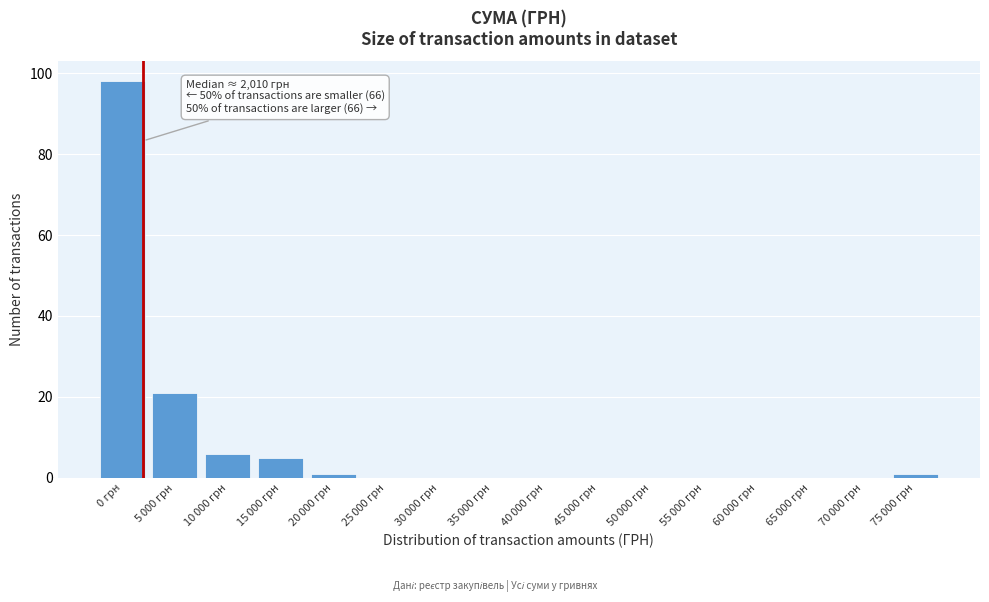

At which category does the chart reach its peak across all series?

0 грн